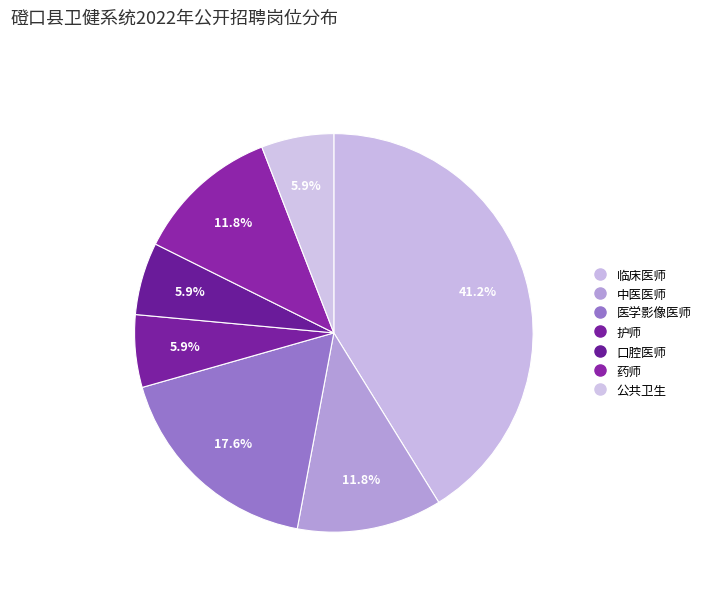

How many segments does this pie chart have?

7